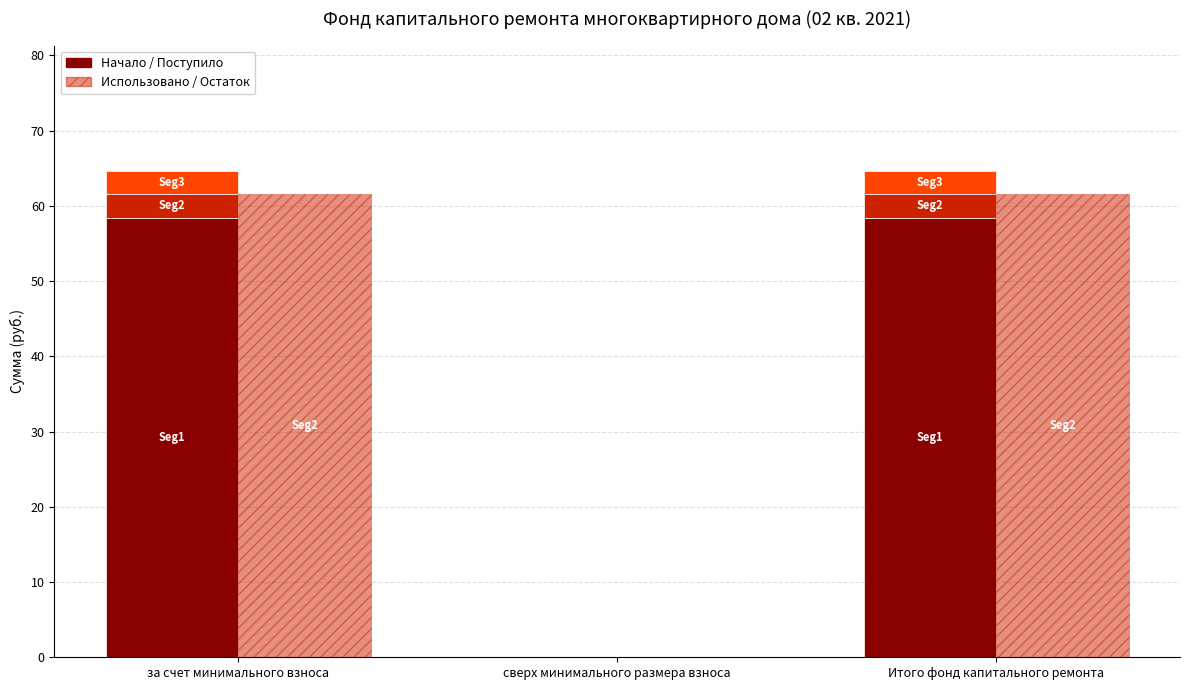

What position from the left is Итого фонд капитального ремонта?

3